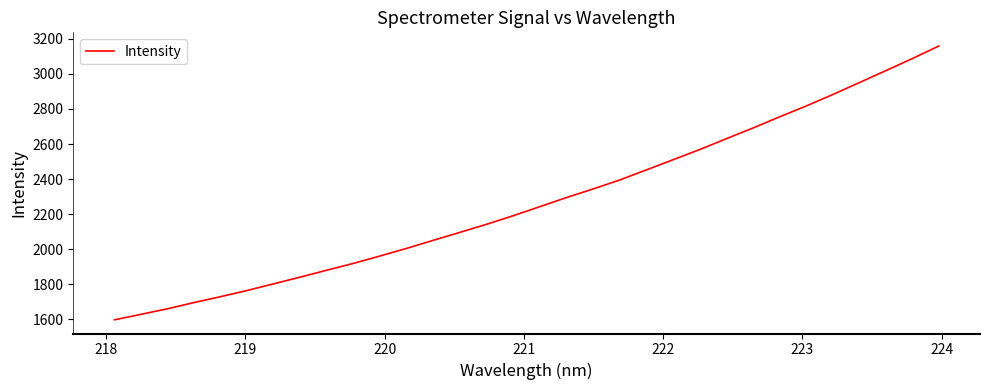

What is the smallest value displayed?

1597.2